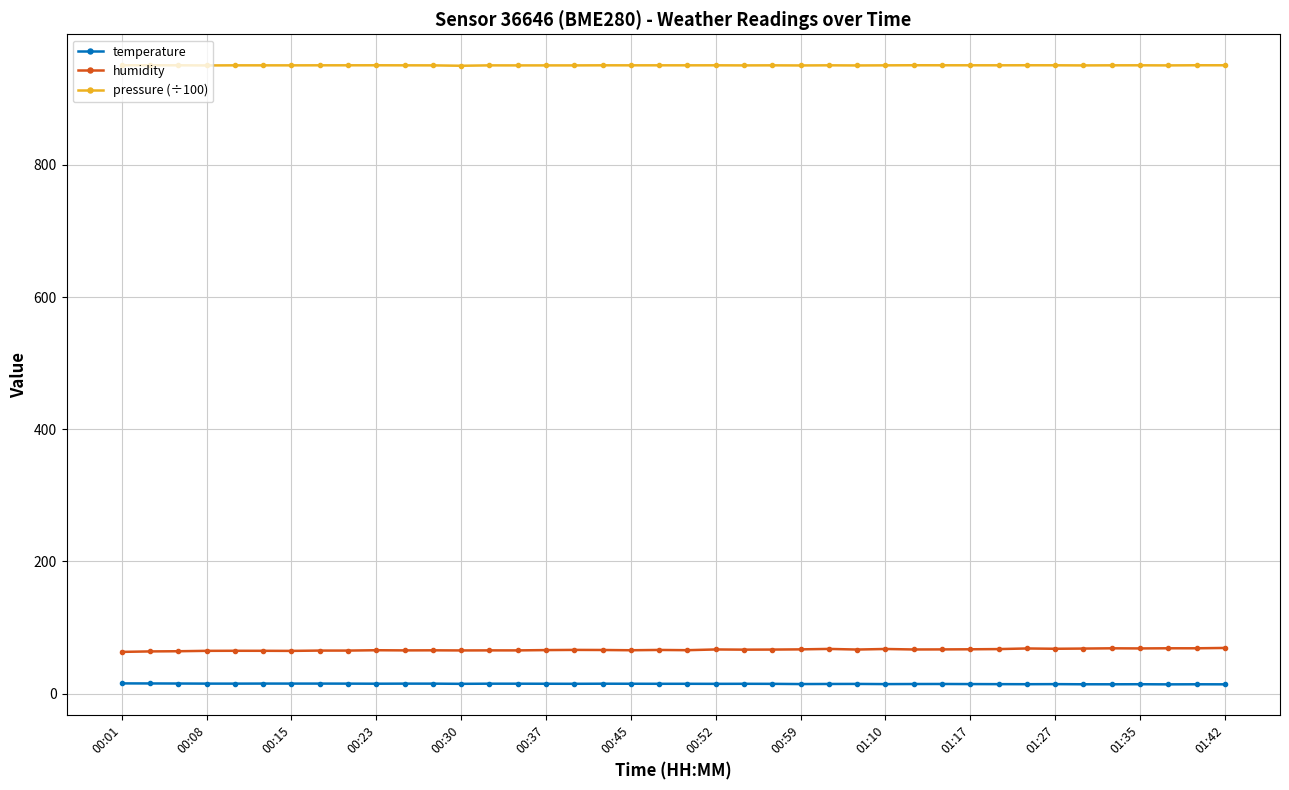

At how many categories does at least one series exceed 576?

40